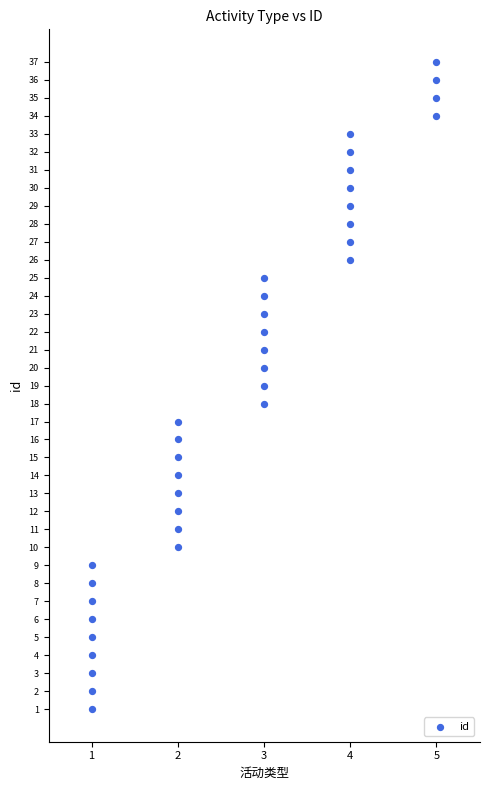

What is the range of Y values (max minus min)?

36